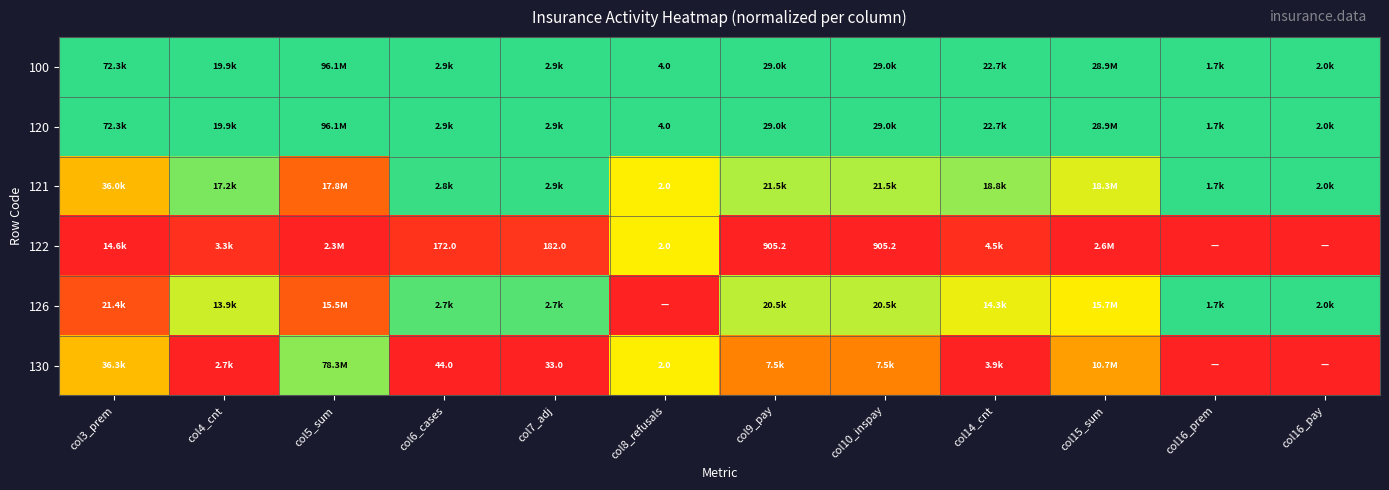

Which has a higher value, col9_pay or col16_pay?

col9_pay